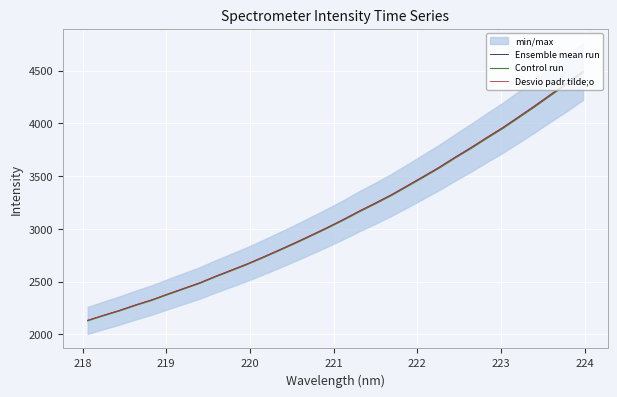

What is the highest value of the Desvio padr tilde;o series?

4496.9